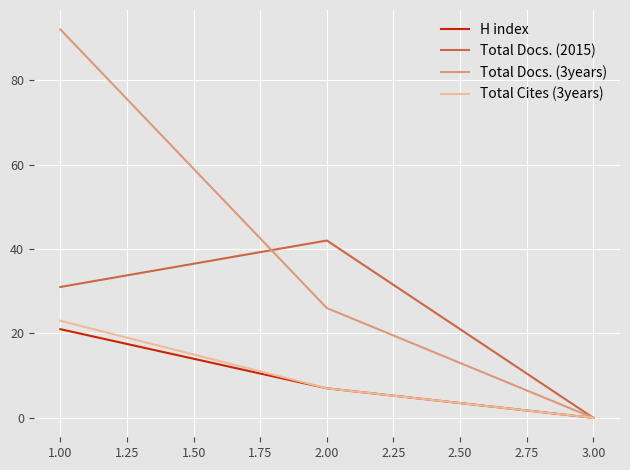

The value of Total Docs. (3years) at 3.00 is -36. True or false?

False